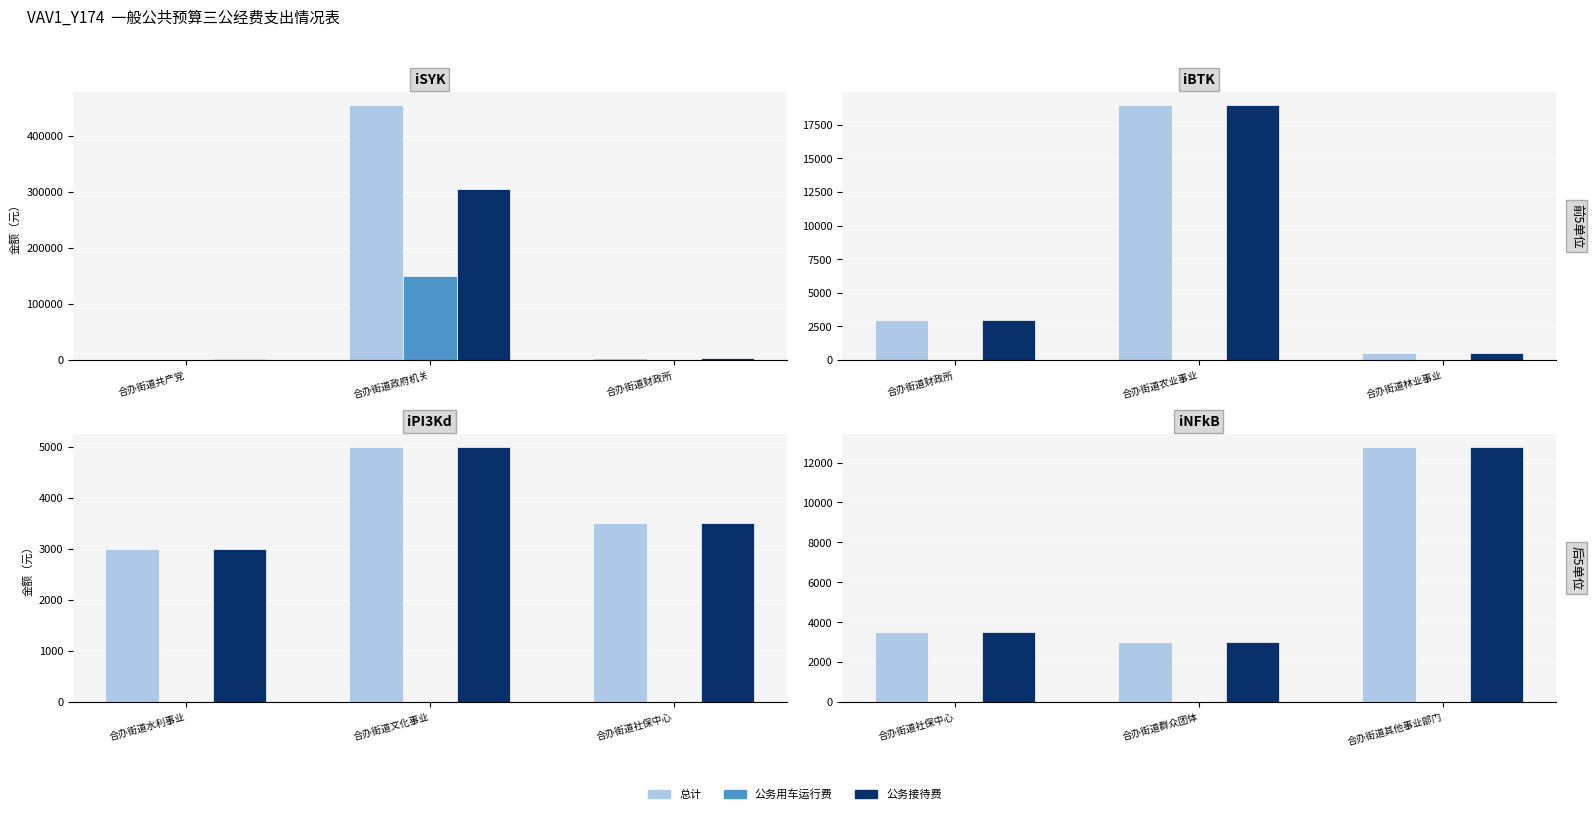

Which series has the largest range (max minus min)?

总计